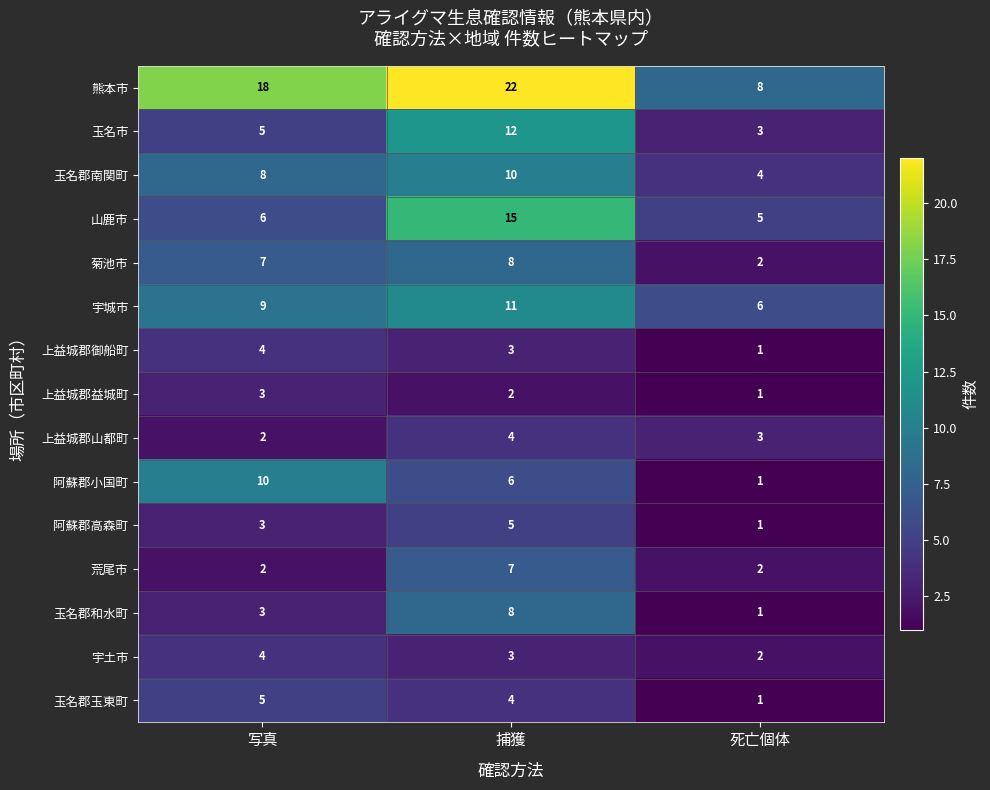

Between 捕獲 and 死亡個体, which is larger?

捕獲